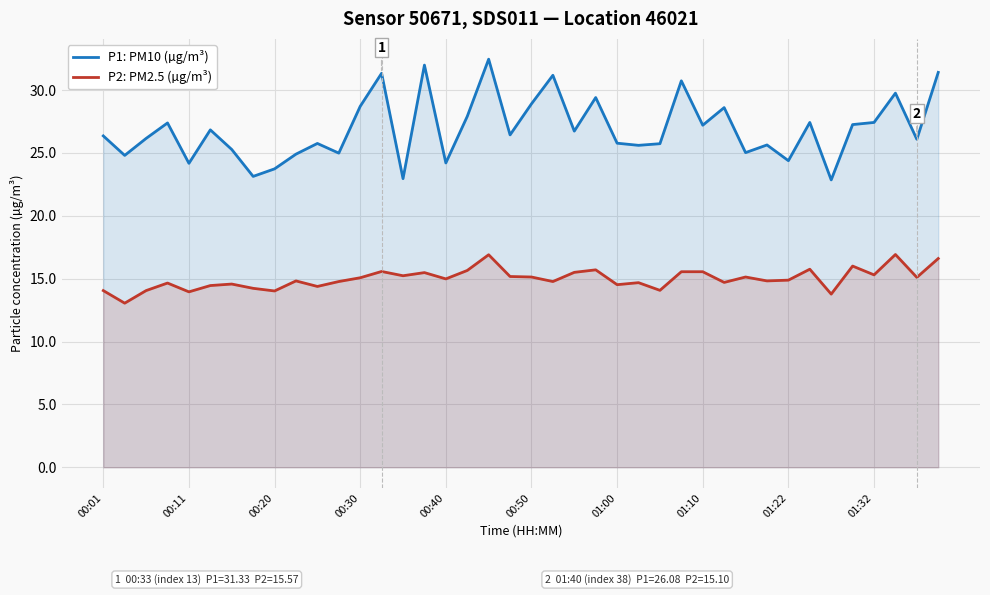

Which series has the largest range (max minus min)?

P1: PM10 (µg/m³)